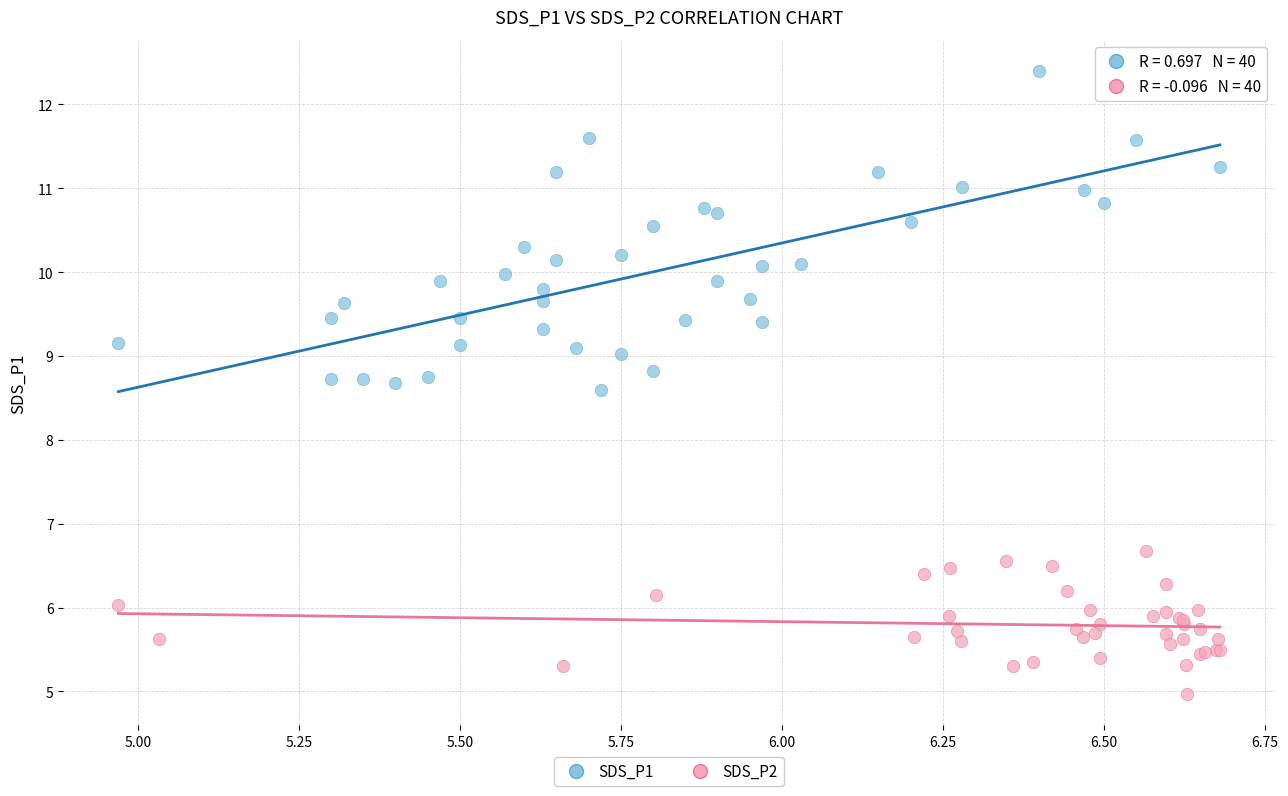

Which series reaches the maximum Y coordinate?

SDS_P1